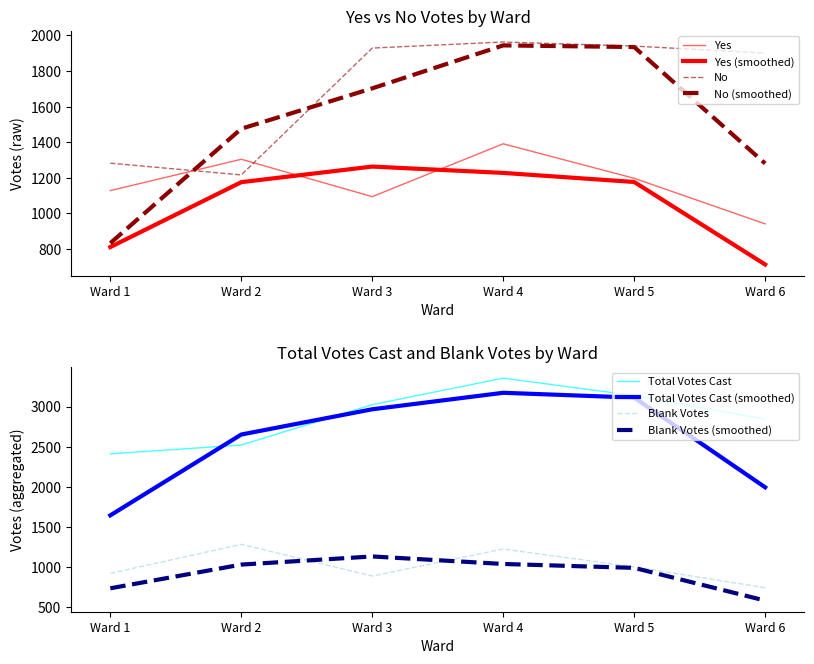

Reading left to right, extract all data points from this chart.

Yes: 1128	1304	1094	1391	1197	941
No: 1282	1216	1929	1963	1940	1901
Total Votes Cast: 2410	2520	3023	3354	3137	2842
Blank Votes: 920	1282	887	1224	1001	741